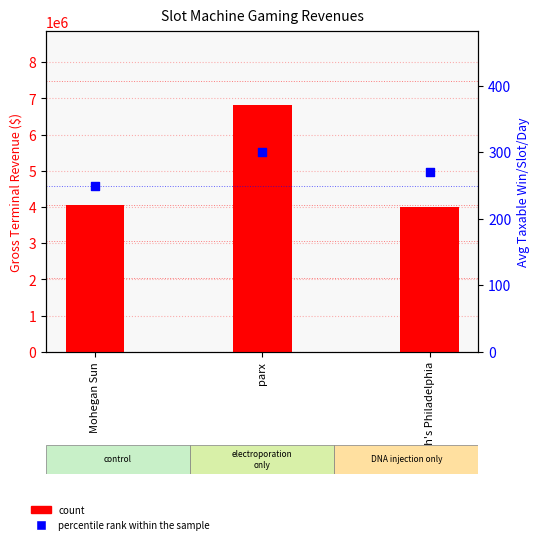

Which series reaches the maximum Y coordinate?

count